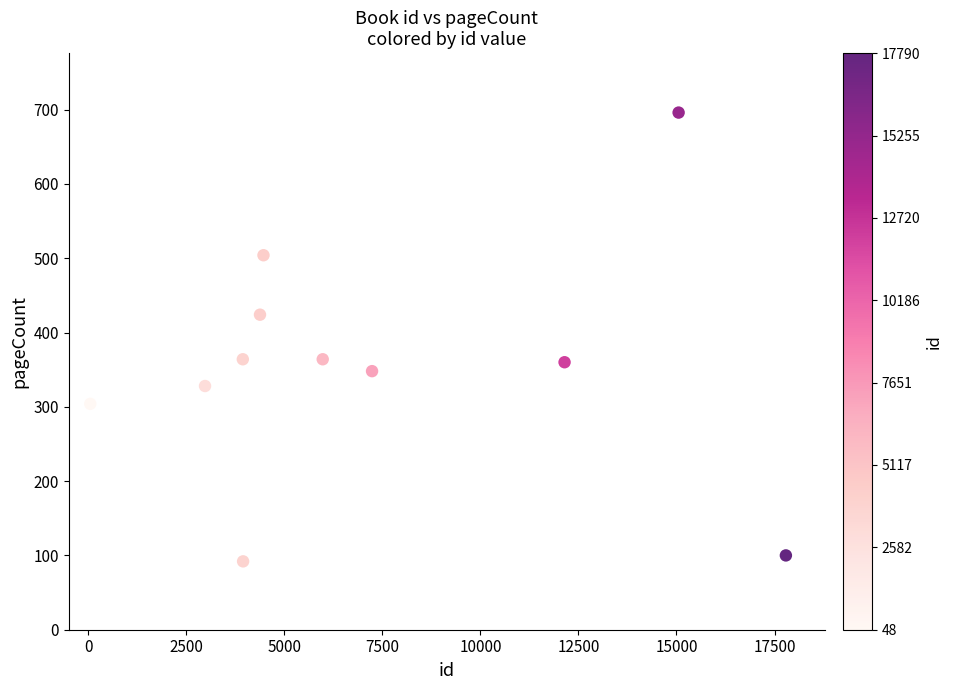

What is the average X value?

7087